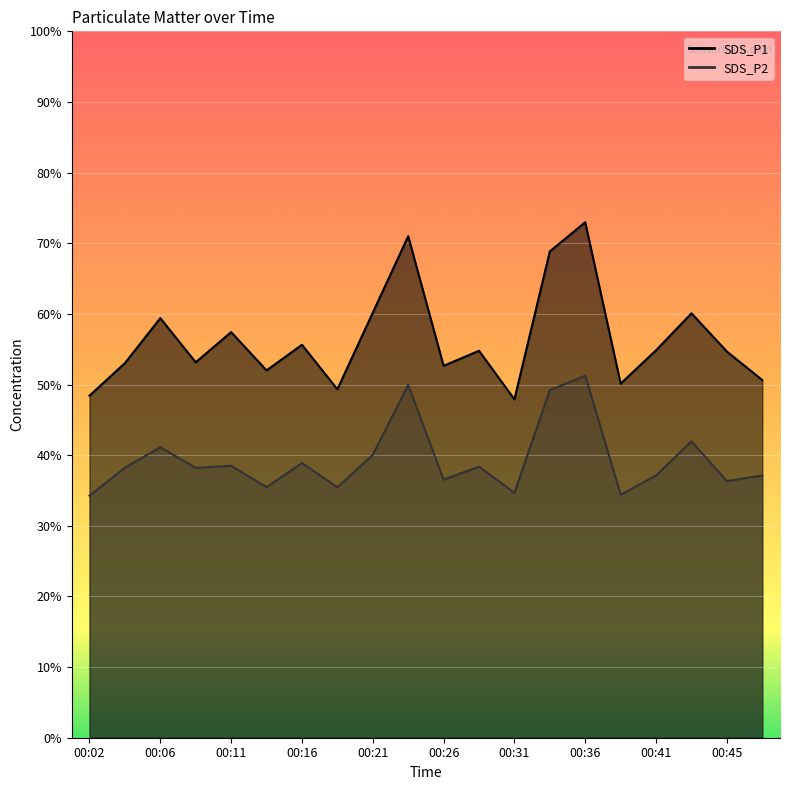

What is the lowest value of the SDS_P2 series?

34.3